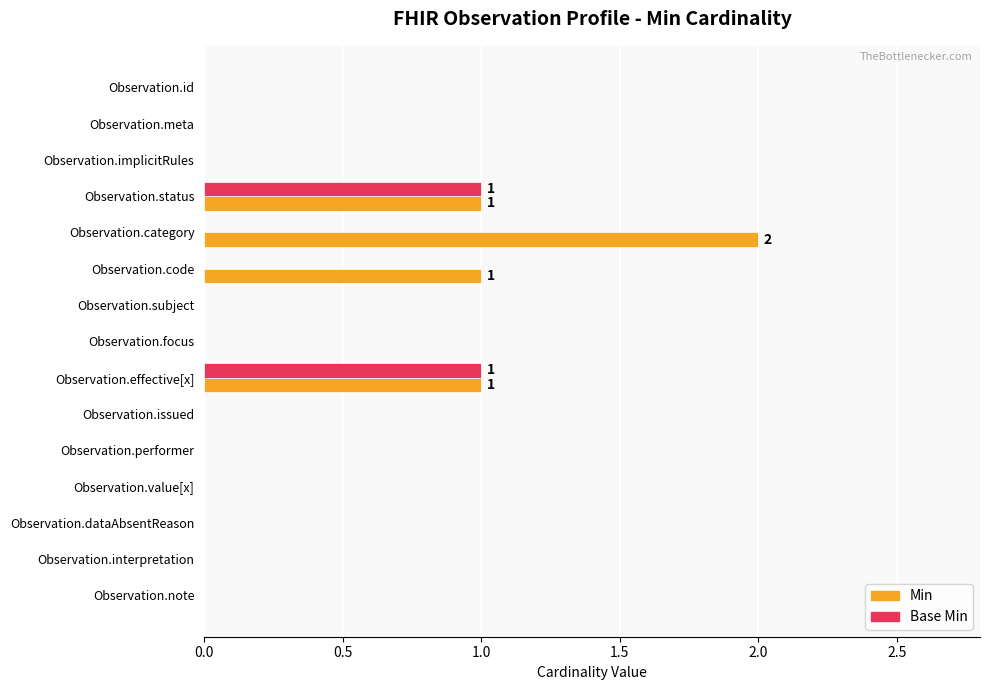

What is the sum of all Min values?

5